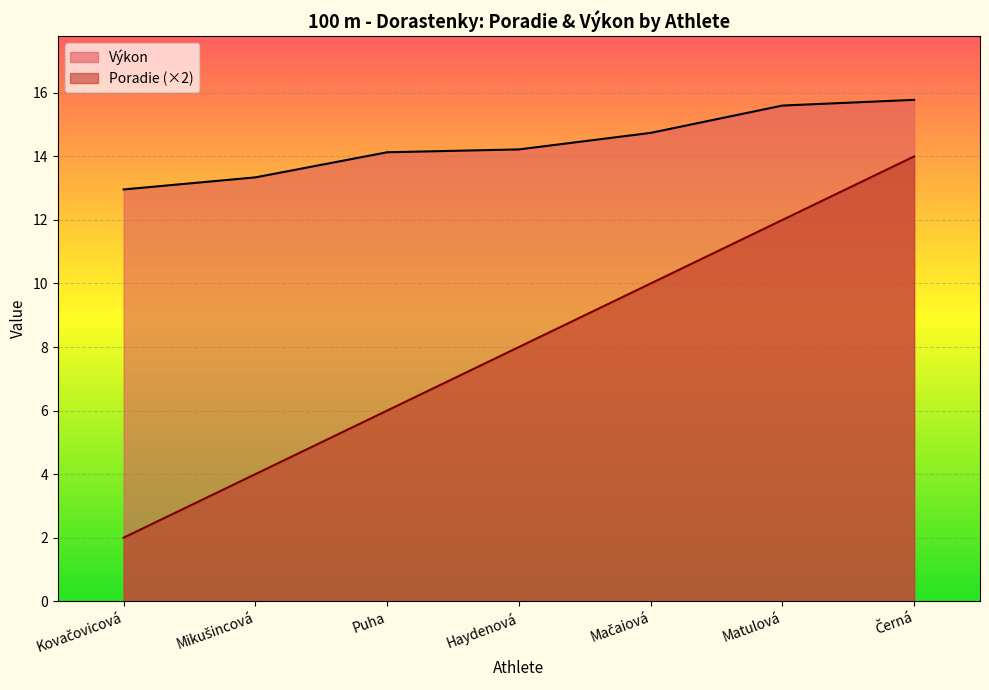

At which category is the sum across all series the highest?

Černá